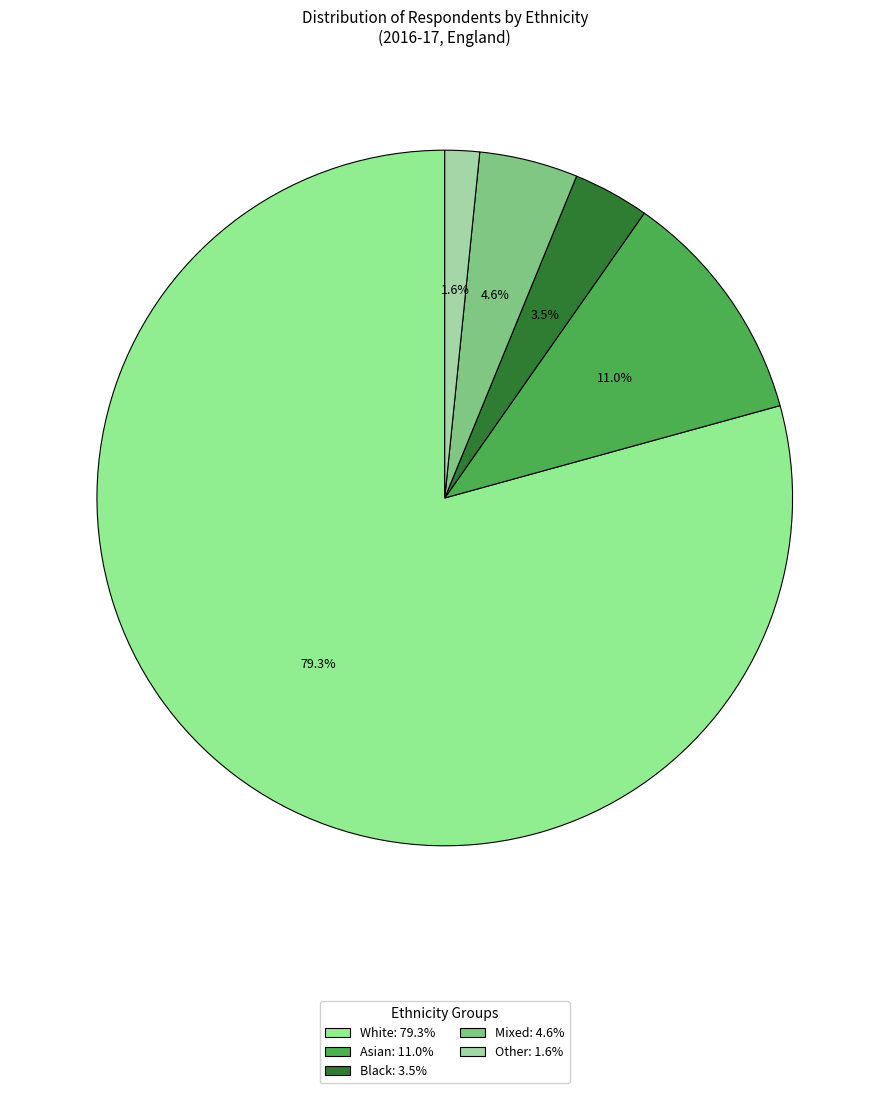

What percentage is NOT represented by Black?

96.5%